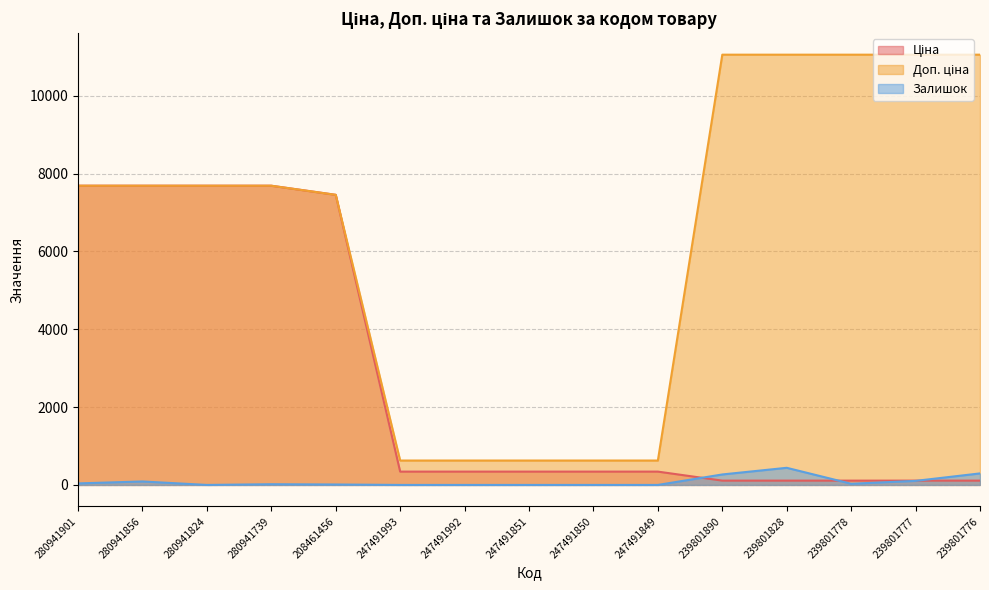

At which label does Доп. ціна first exceed 7687?

280941901